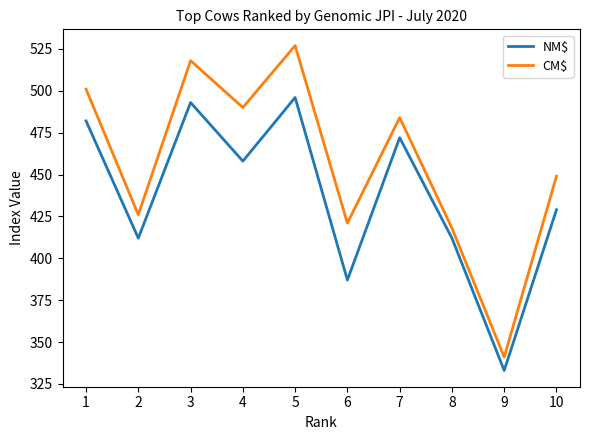

Reading left to right, extract all data points from this chart.

NM$: 482	412	493	458	496	387	472	412	333	429
CM$: 501	426	518	490	527	421	484	418	341	449